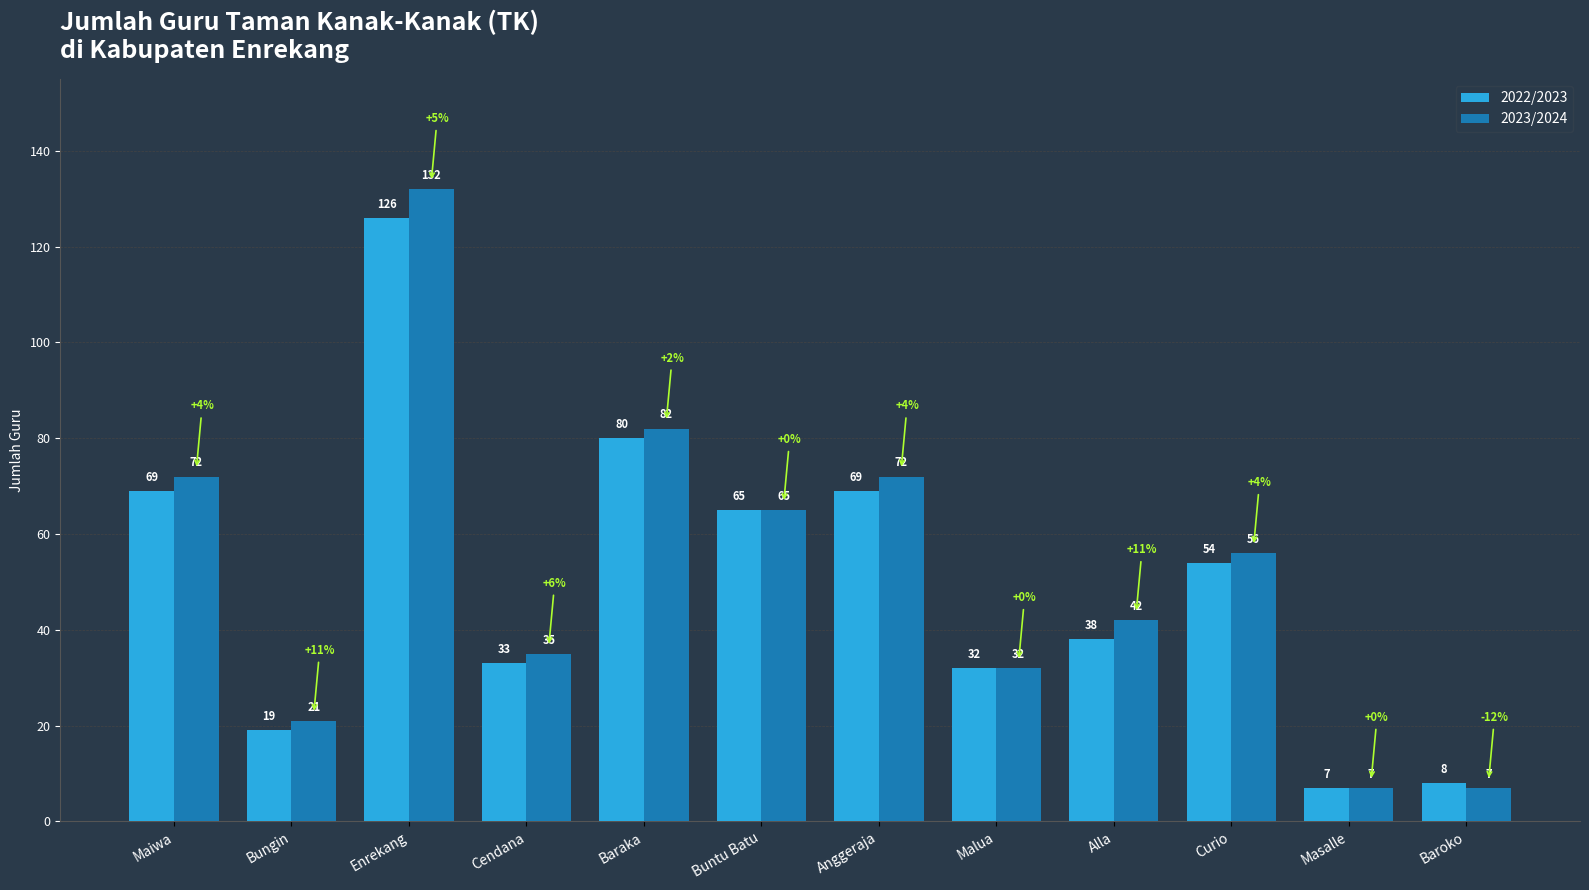

Does the chart contain any negative values?

No